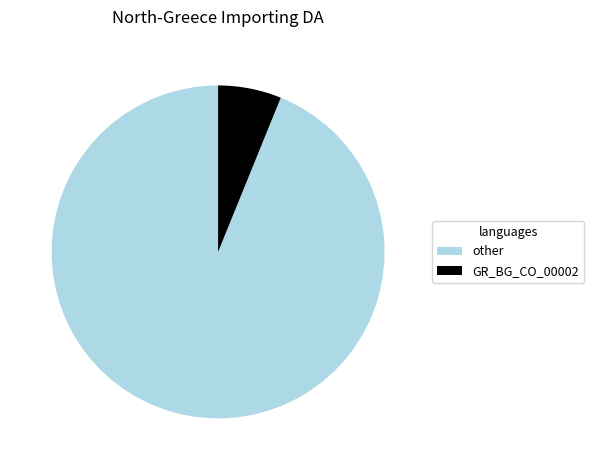

Does any single category account for the majority?

Yes